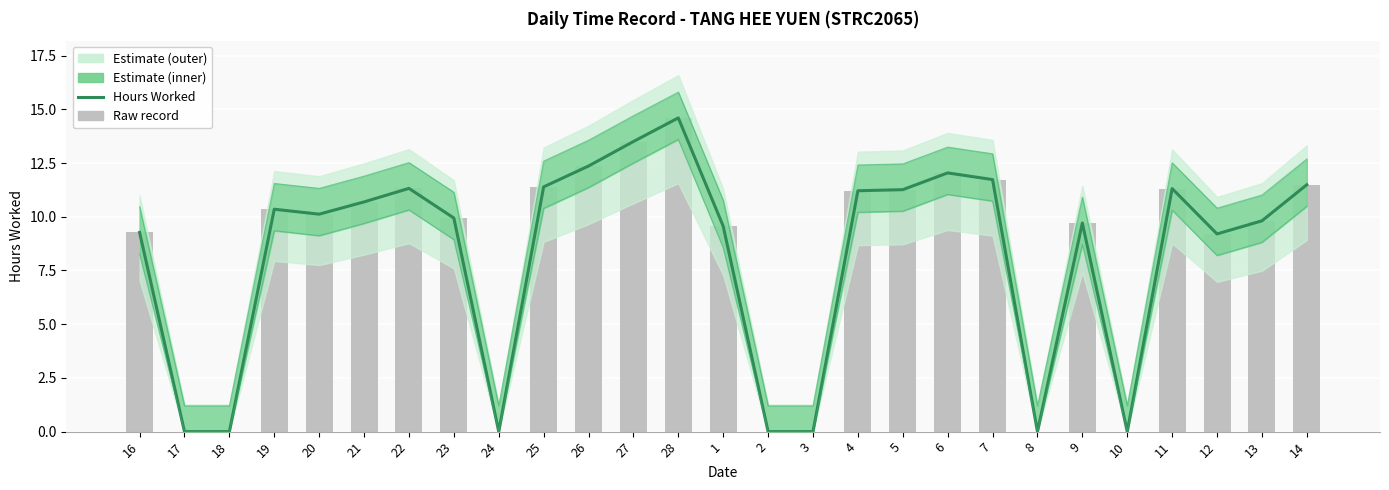

Rank the categories by value from lowest to highest.

17, 18, 24, 2, 3, 8, 10, 12, 16, 1, 9, 13, 23, 20, 19, 21, 4, 5, 11, 22, 25, 14, 7, 6, 26, 27, 28